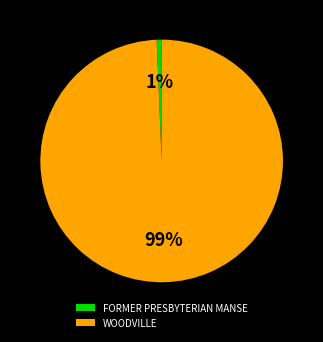

What is the largest slice in the pie chart?

WOODVILLE